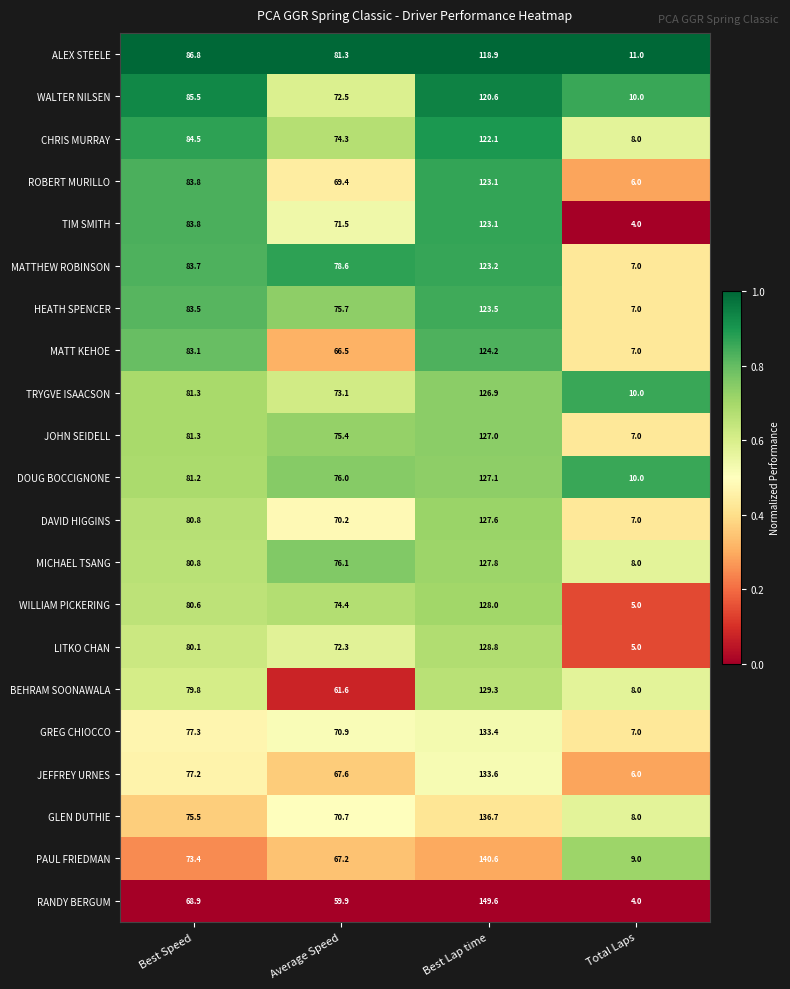

The value of MATTHEW ROBINSON at Best Speed is 113.2. True or false?

False